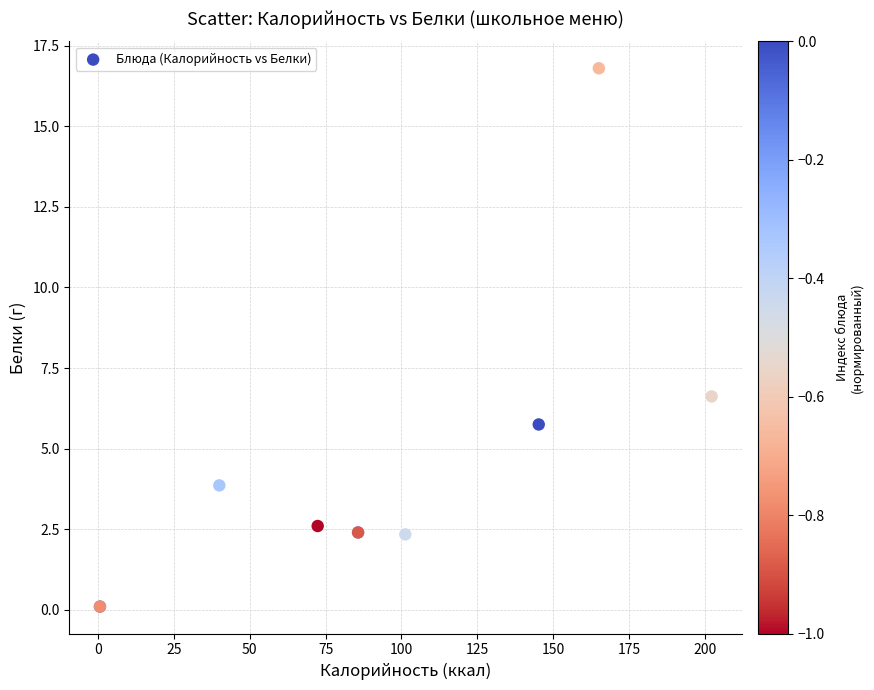

What Y value in the scatter plot is closest to 8?

6.6